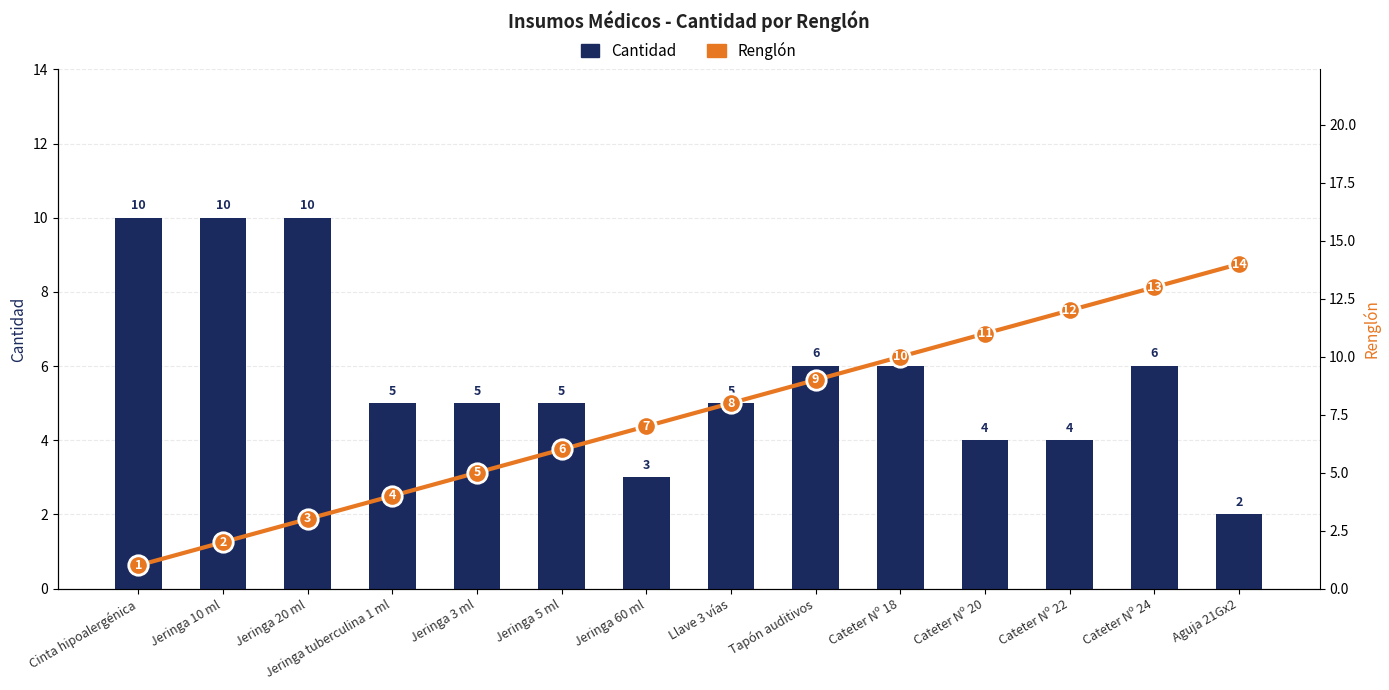

Rank the series by their maximum value, from highest to lowest.

Renglón, Cantidad